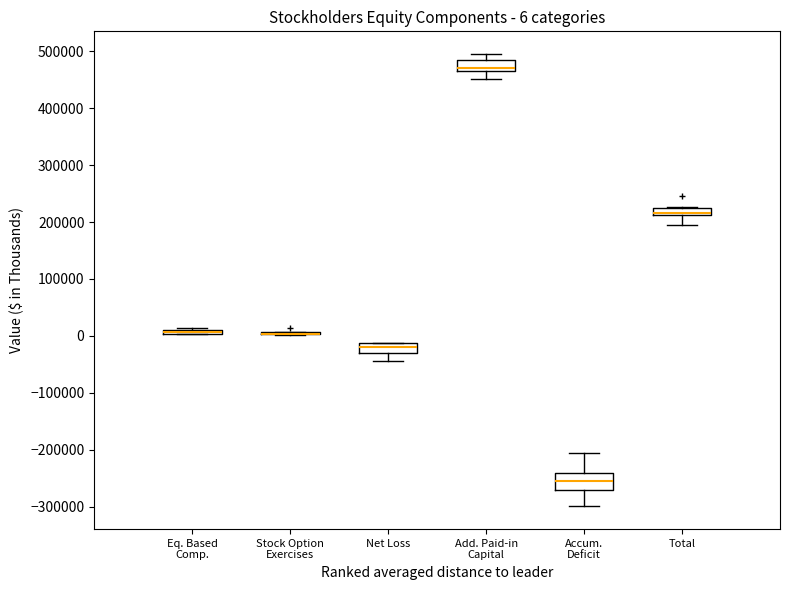

Which box is the tallest, from its lower edge to its upper edge?

Accum. Deficit